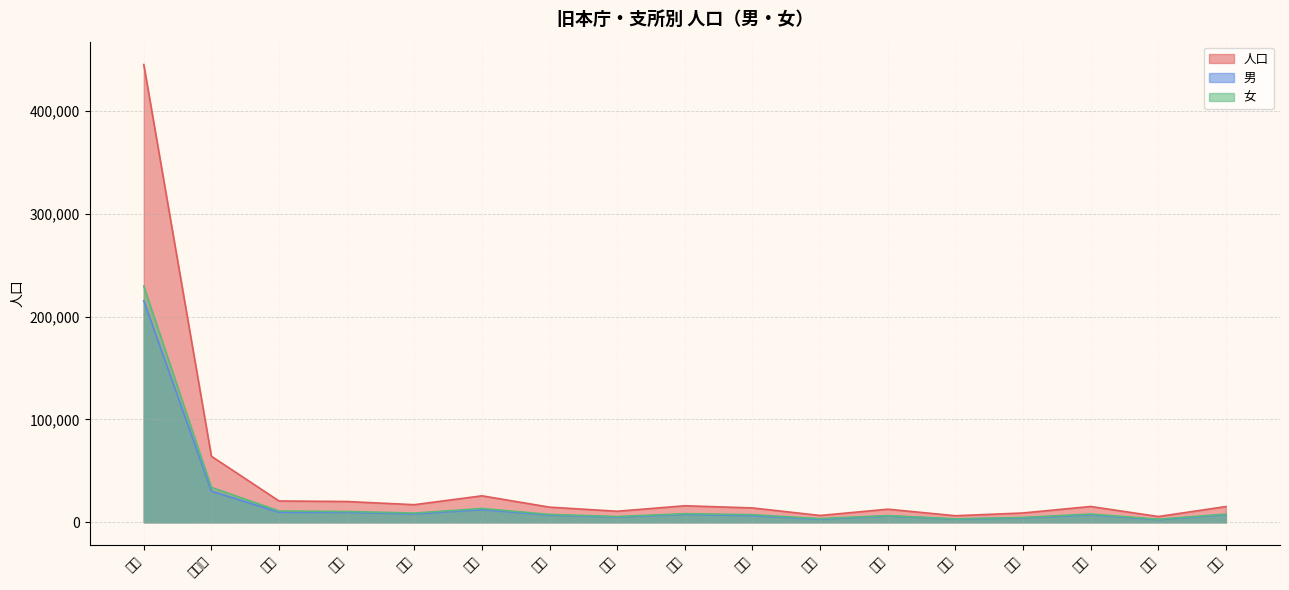

True or false: 女 has more than 0 interior local peaks.

True